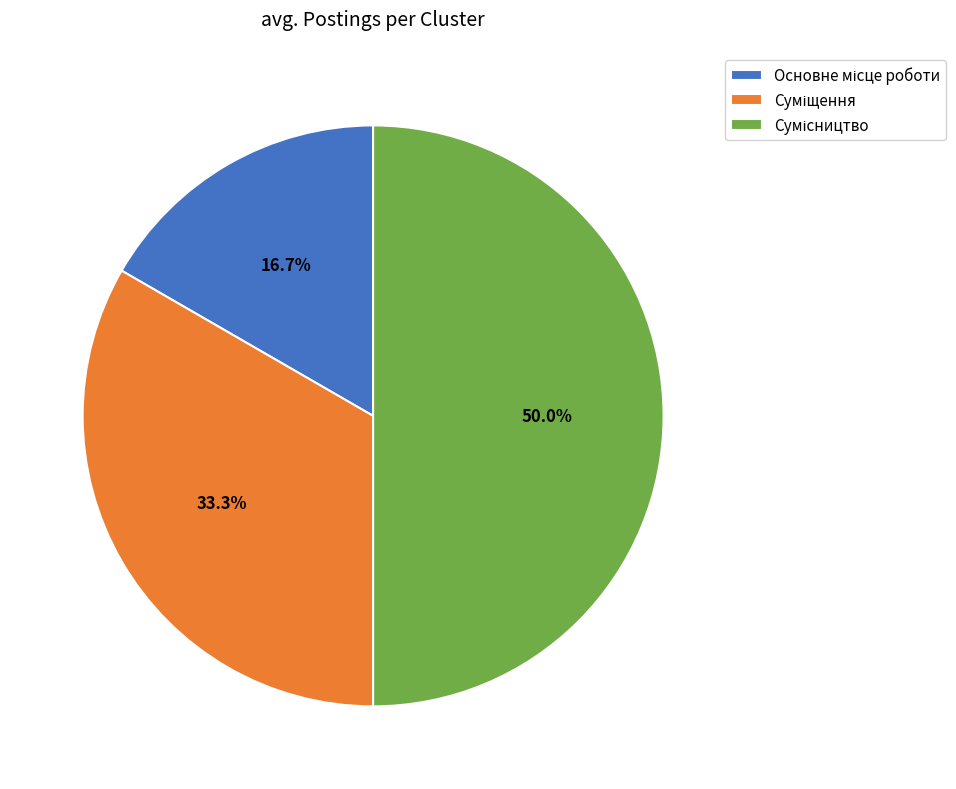

What is the ratio of the value at Основне місце роботи to the value at Сумісництво?

0.3